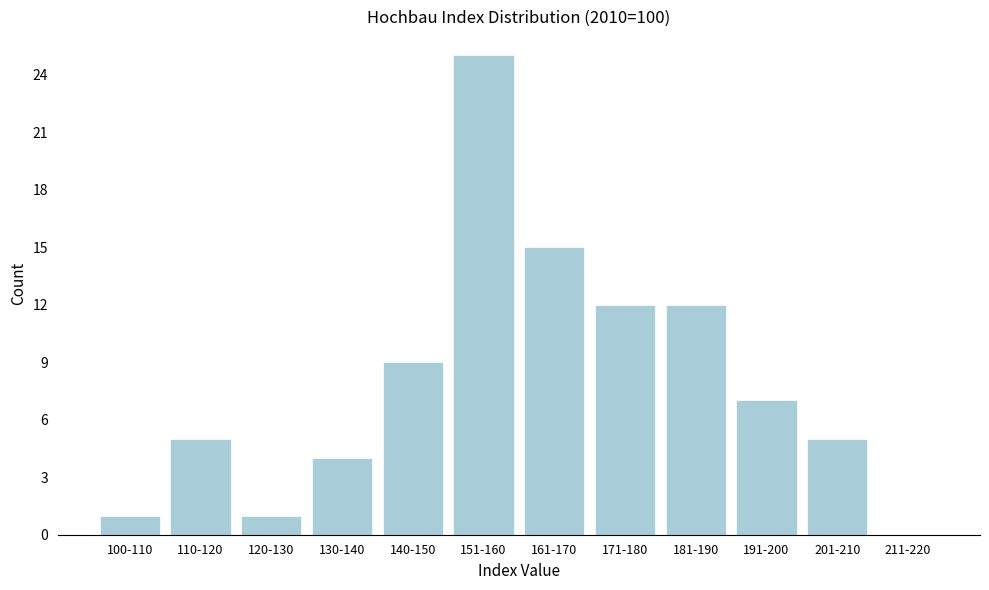

Reading right to left, list all the values displayed in this chart.

211-220=0	201-210=5	191-200=7	181-190=12	171-180=12	161-170=15	151-160=25	140-150=9	130-140=4	120-130=1	110-120=5	100-110=1